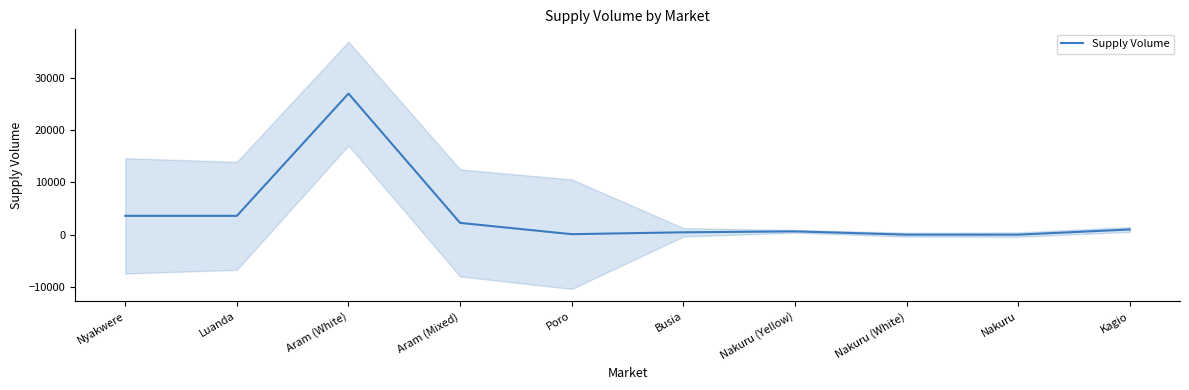

What is the sum of all values?

38610